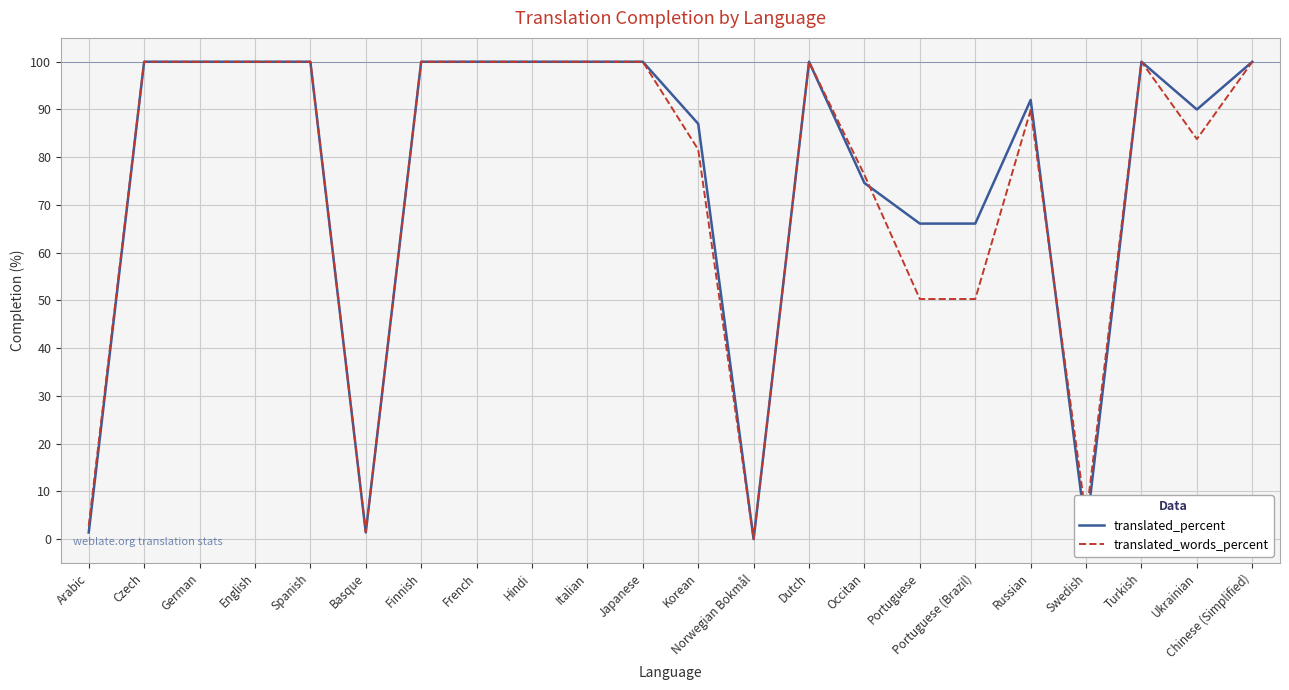

What are all the series names shown in the legend?

translated_percent, translated_words_percent